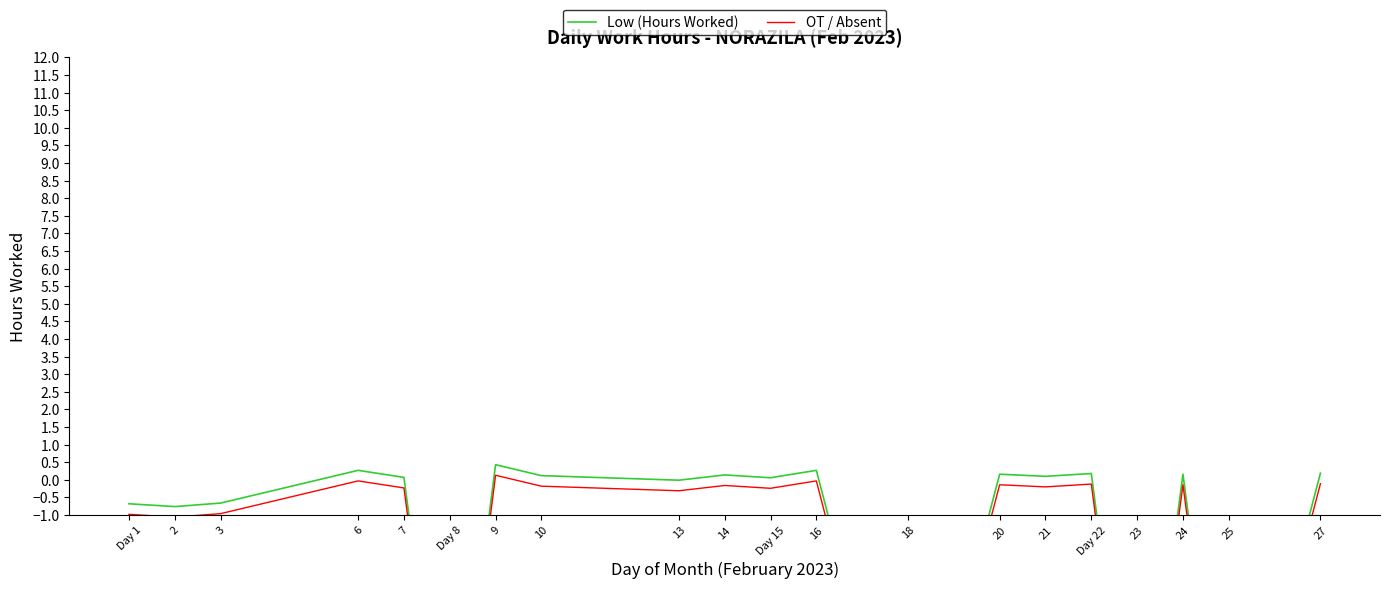

True or false: OT / Absent and Low (Hours Worked) cross at least once.

False